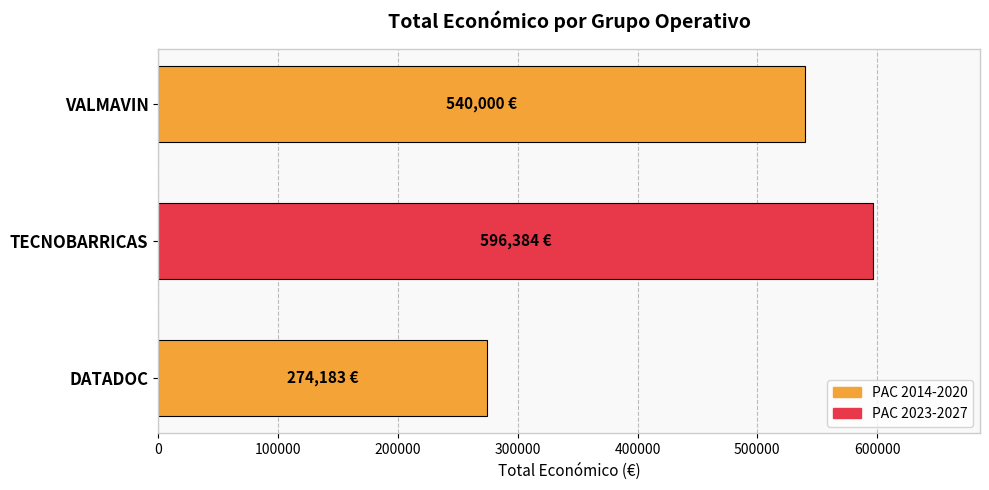

Count the number of data series in this chart.

1